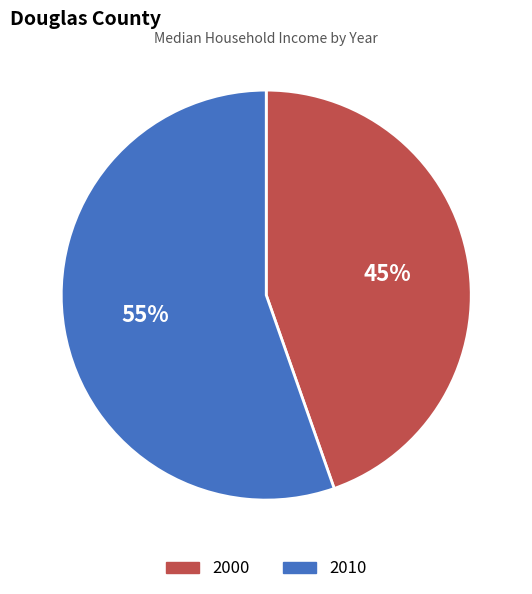

Do 2010 and 2000 together represent more than half of the pie?

Yes